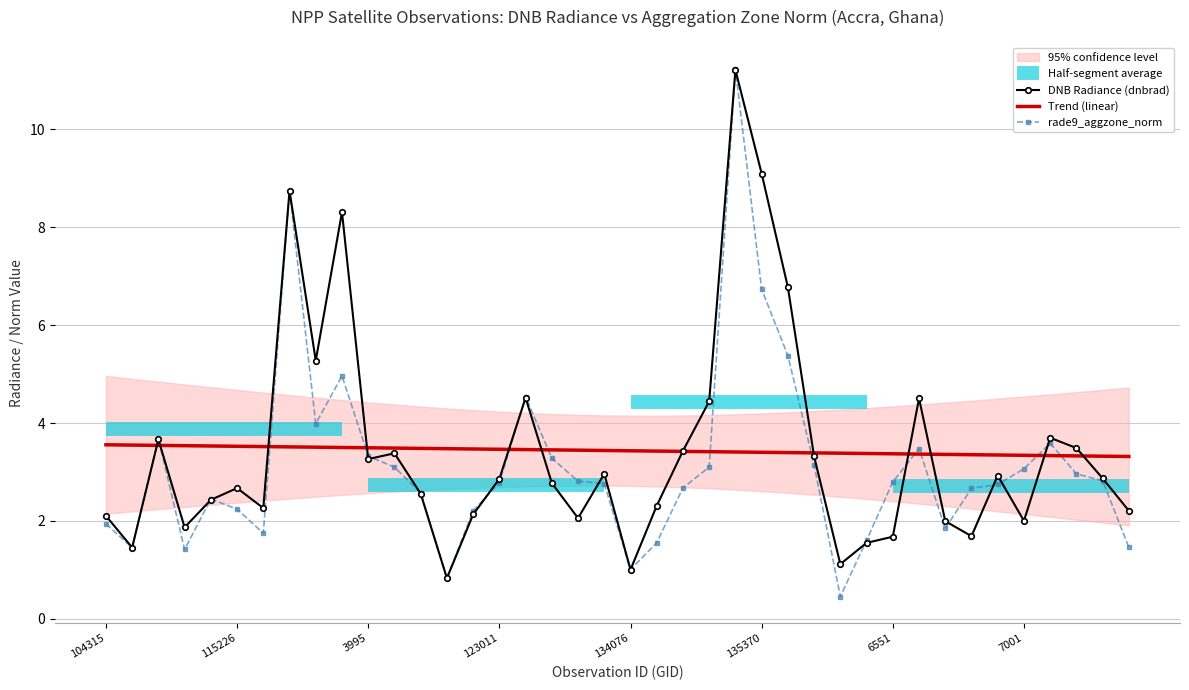

What is the highest value of the Trend (linear) series?

3.6